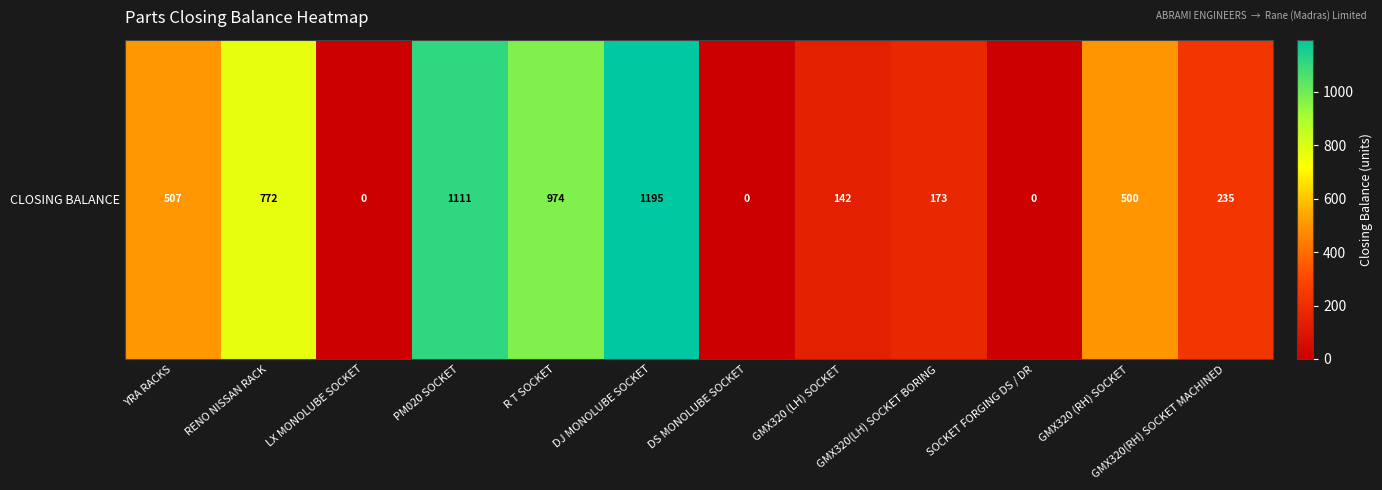

What is the difference between the maximum and minimum values?

1195